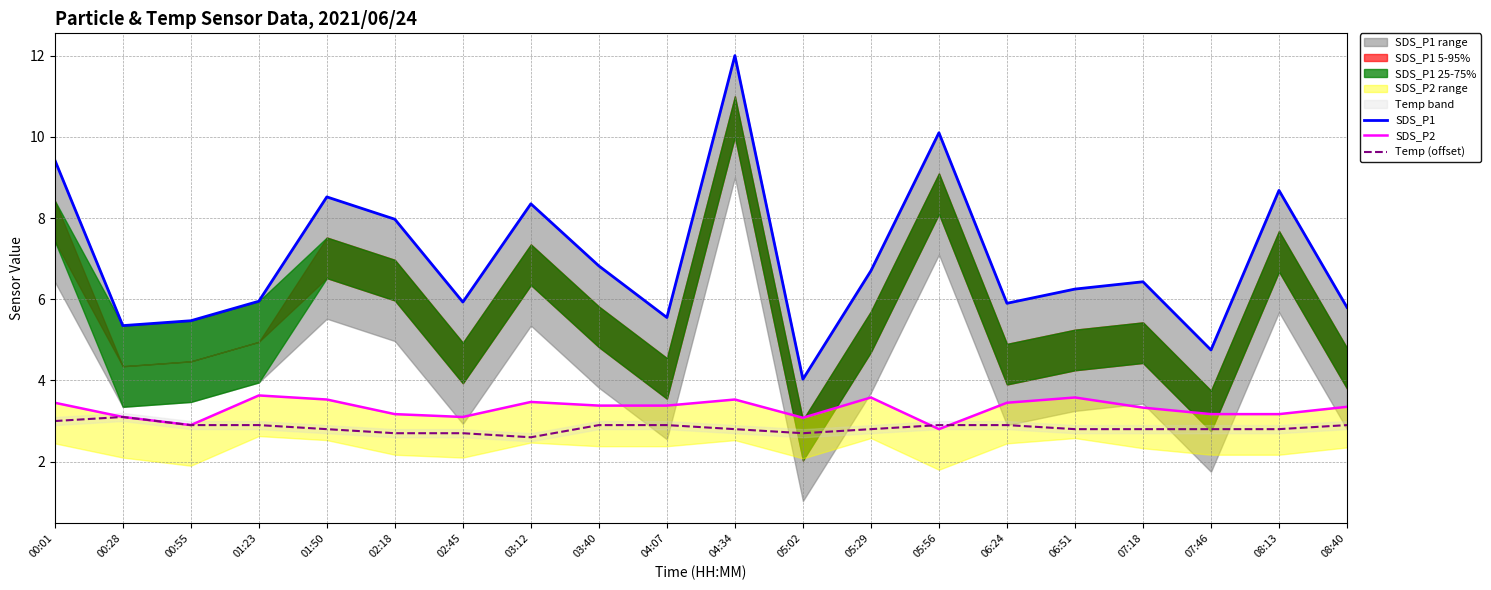

What is the label of the 5th point from the left?

01:50